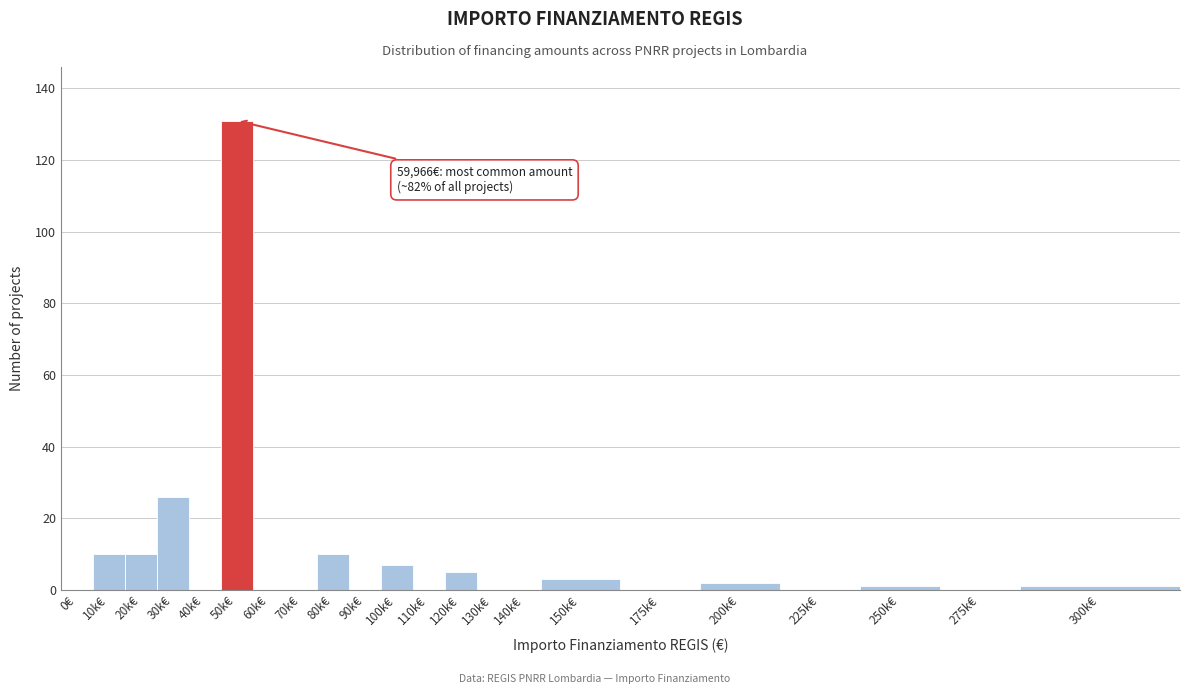

Reading left to right, list all the values displayed in this chart.

0€=0	10k€=10	20k€=10	30k€=26	40k€=0	50k€=131	60k€=0	70k€=0	80k€=10	90k€=0	100k€=7	110k€=0	120k€=5	130k€=0	140k€=0	150k€=3	175k€=0	200k€=2	225k€=0	250k€=1	275k€=0	300k€=1